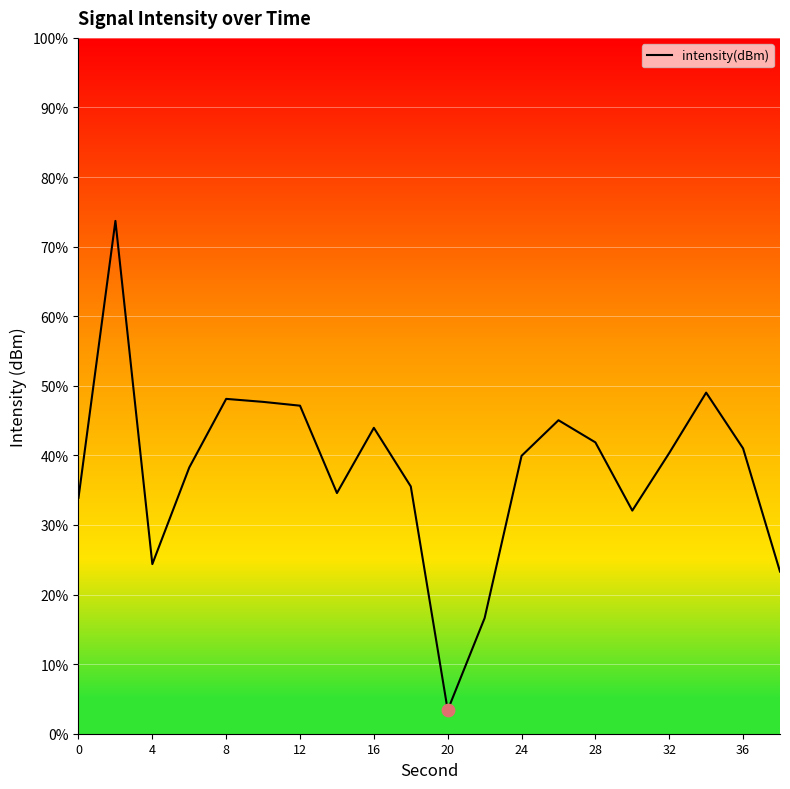

What is the difference between the maximum and minimum values?

70.3